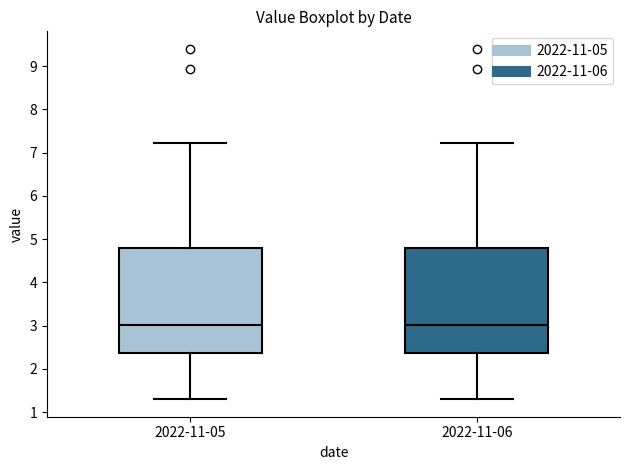

Reading left to right, transcribe this box plot: for each box, give where its median line is, the range the box spans, and where its two whiskers end, as read against the y-axis. The values are not printed on the chart, so give them approximately, as read against the axis.

2022-11-05: median 3.0, box 2.4 to 4.8, whiskers 1.3 to 7.2
2022-11-06: median 3.0, box 2.4 to 4.8, whiskers 1.3 to 7.2